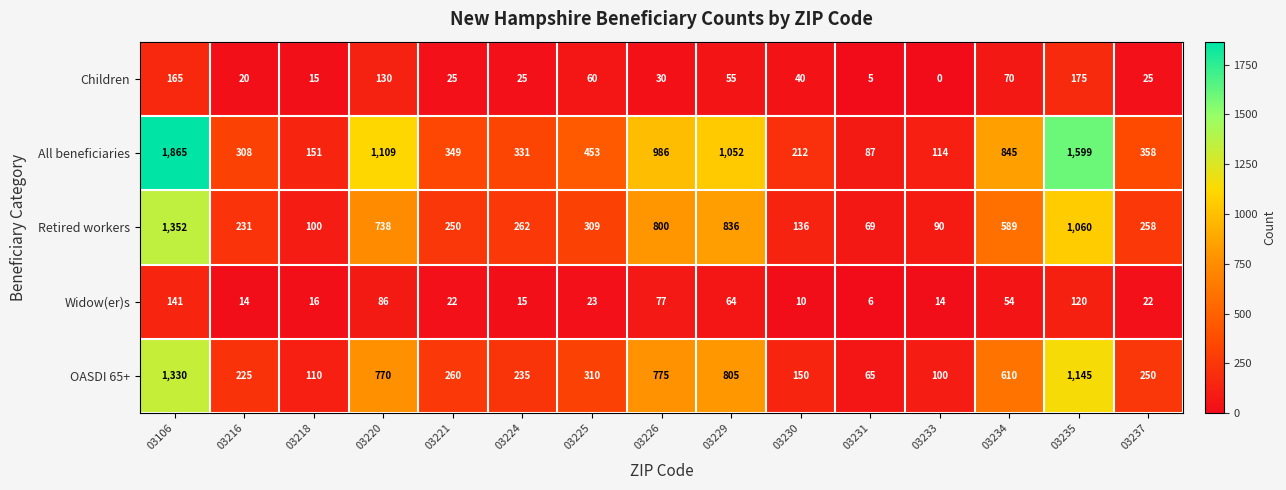

What is the difference between the maximum and minimum values in the Widow(er)s series?

135